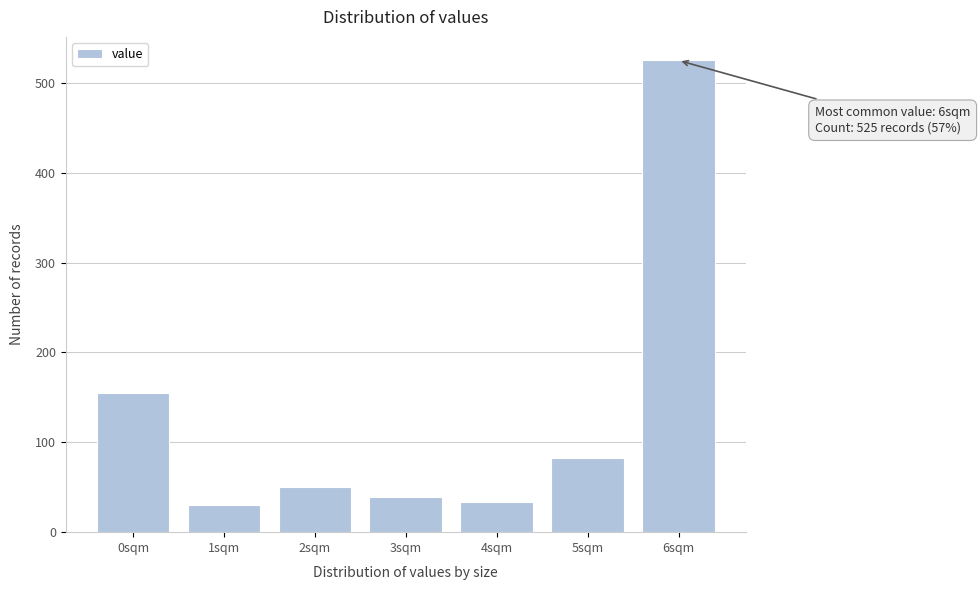

Reading right to left, what are all the values shown in this chart?

6sqm=525	5sqm=82	4sqm=34	3sqm=39	2sqm=50	1sqm=30	0sqm=155